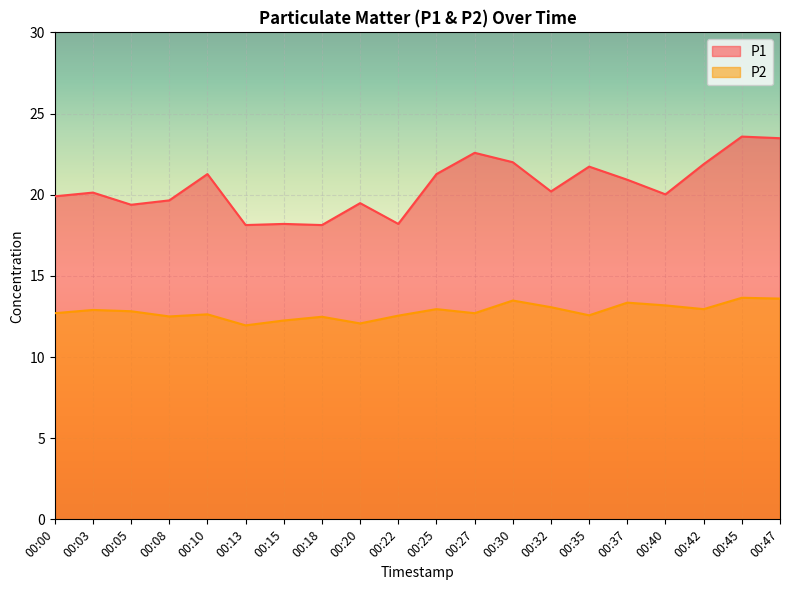

List the series in order of their overall mean, highest first.

P1, P2